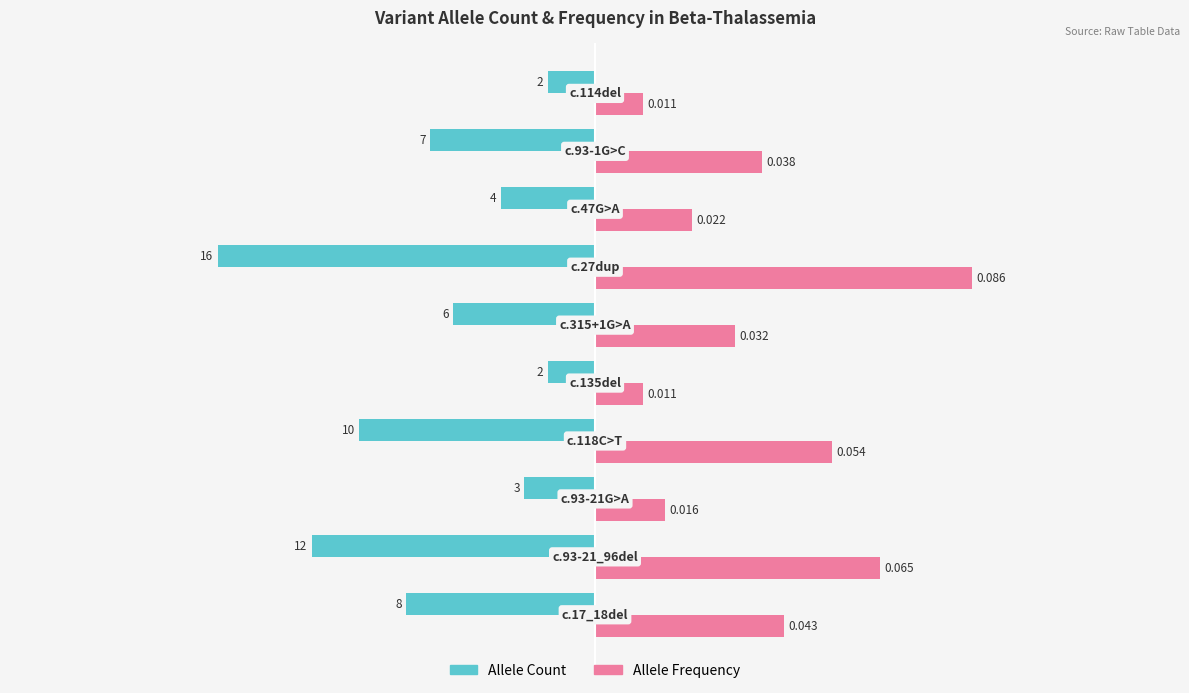

List the series in order of their peak value, highest first.

Allele Frequency, Allele Count